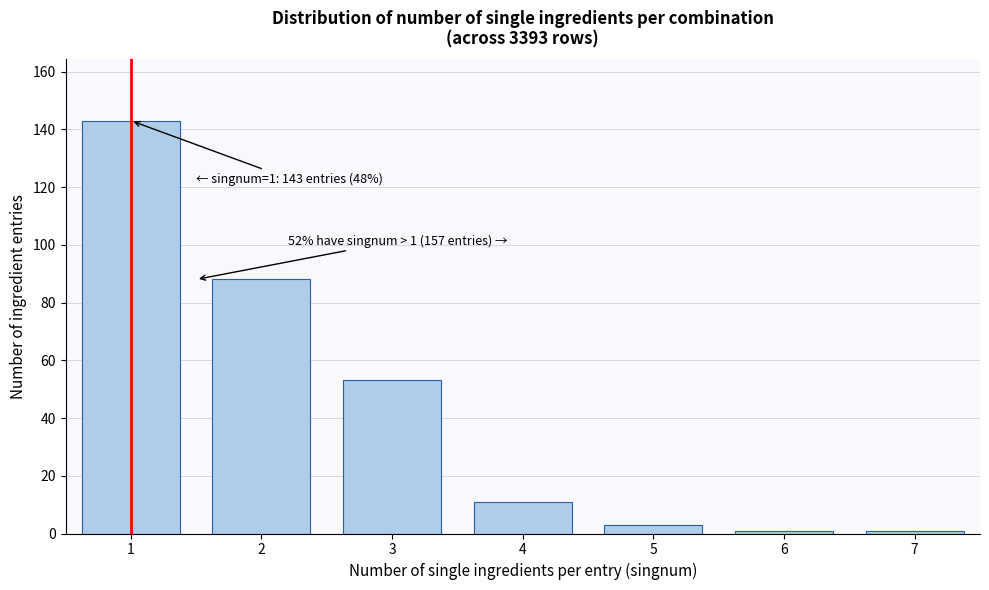

Reading left to right, list all the values displayed in this chart.

143	88	53	11	3	1	1